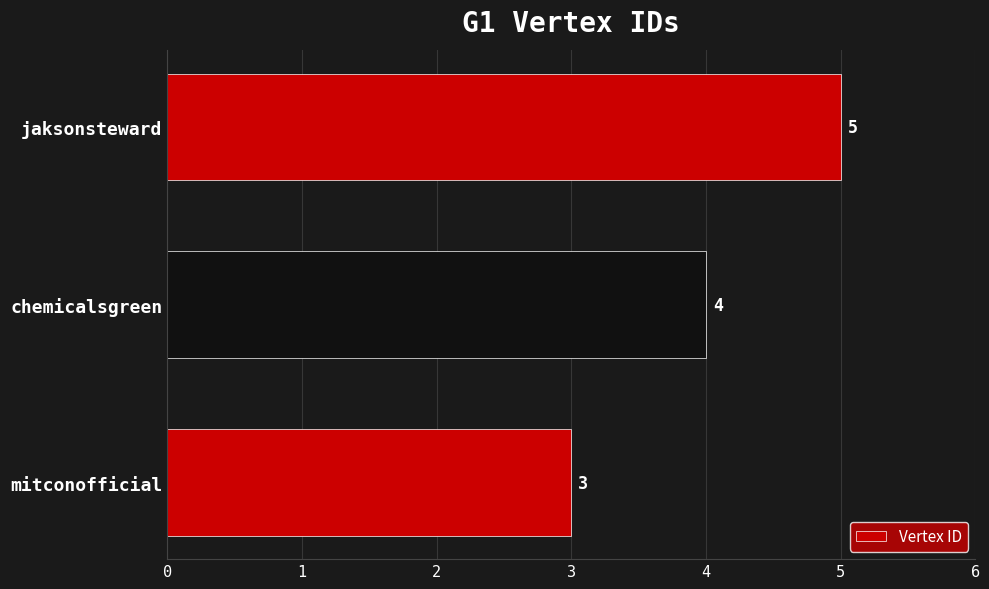

Reading bottom to top, list all the values displayed in this chart.

mitconofficial=3	chemicalsgreen=4	jaksonsteward=5